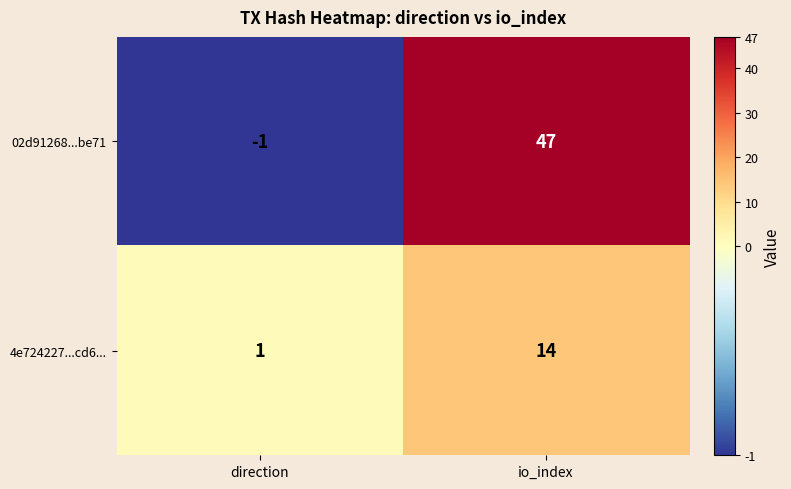

Reading left to right, what are all the values shown in this chart?

02d91268...be71: -1	47
4e724227...cd6...: 1	14